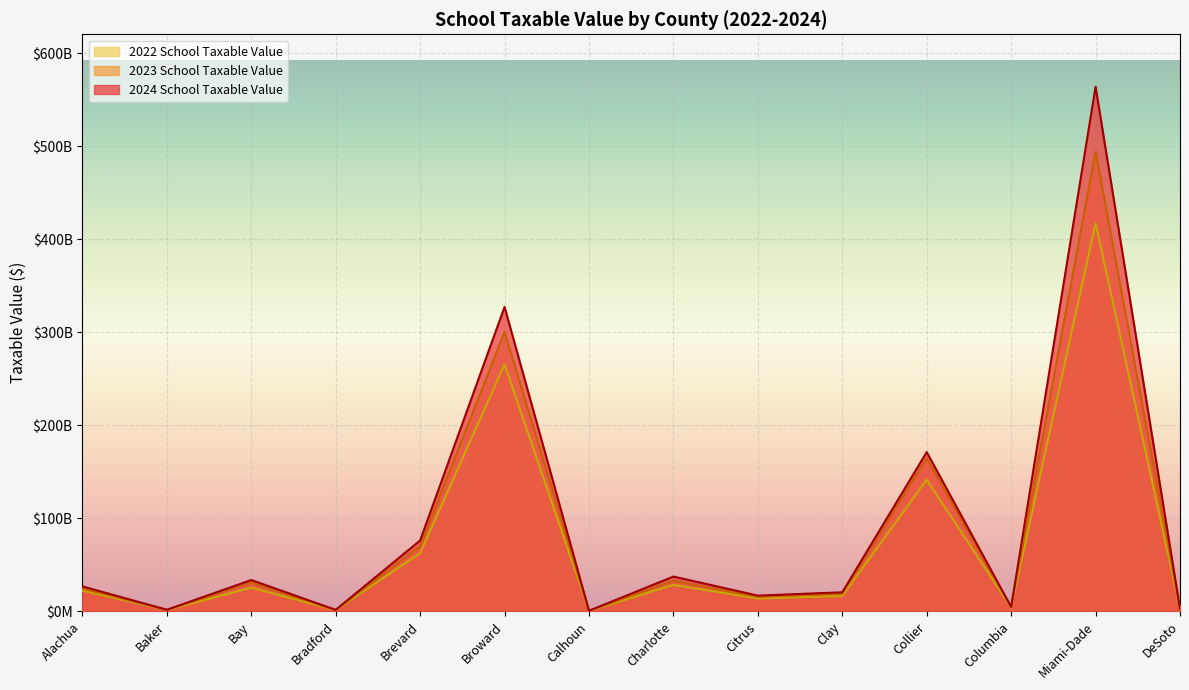

What is the minimum value shown in the chart?

541776871